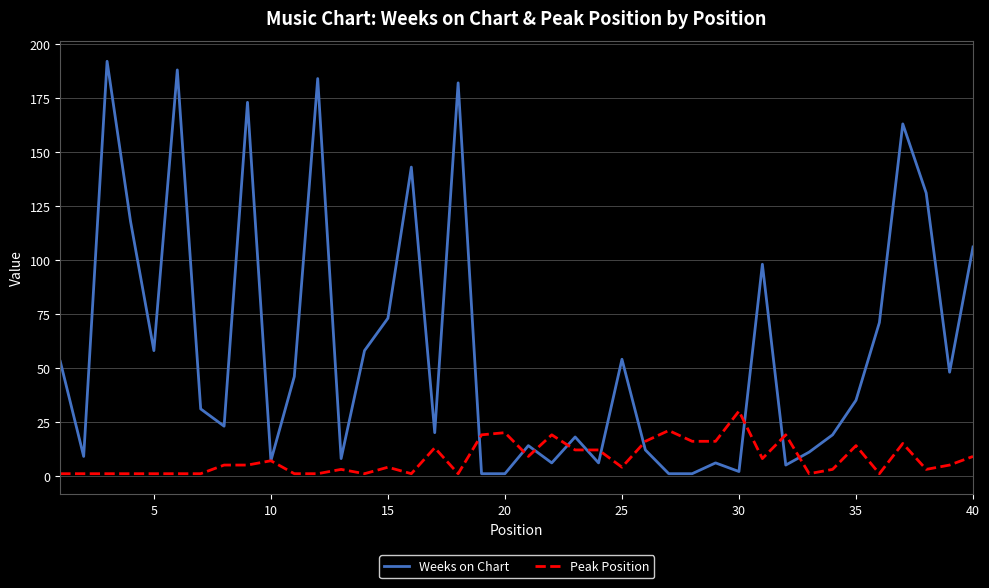

What is the maximum value for Peak Position?

30